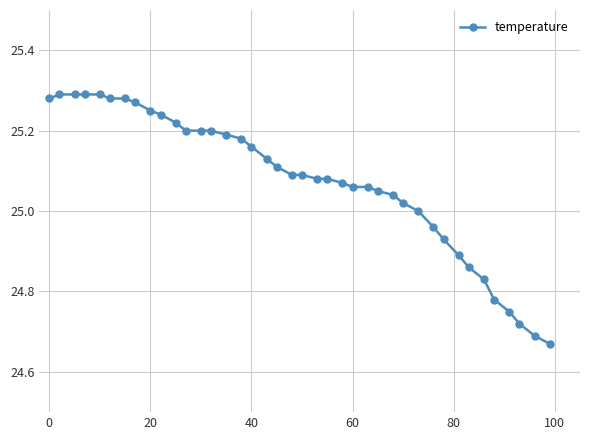

Count the number of categories in the chart.

40